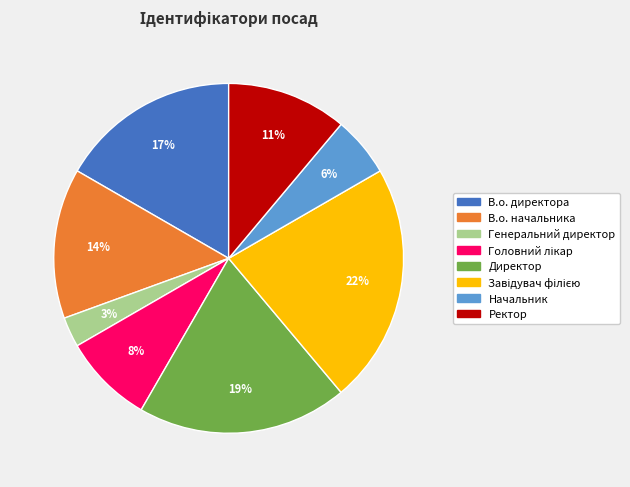

What percentage is the В.о. директора slice, to the nearest percent?

17%